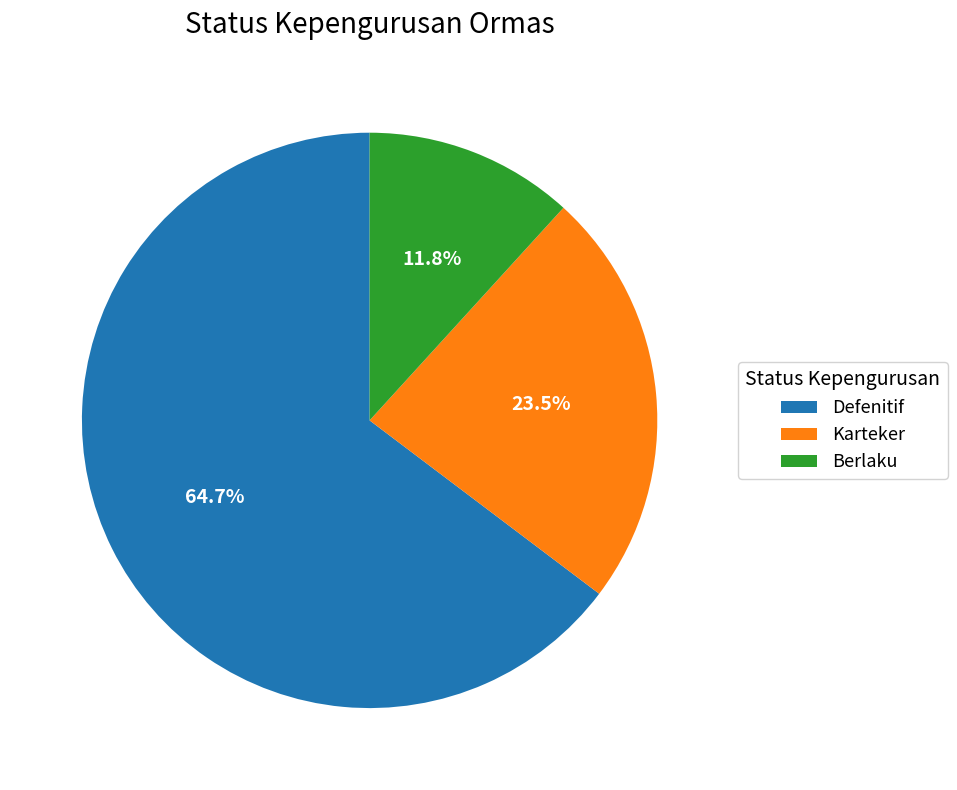

Is it true that Defenitif is 65% of the pie?

True